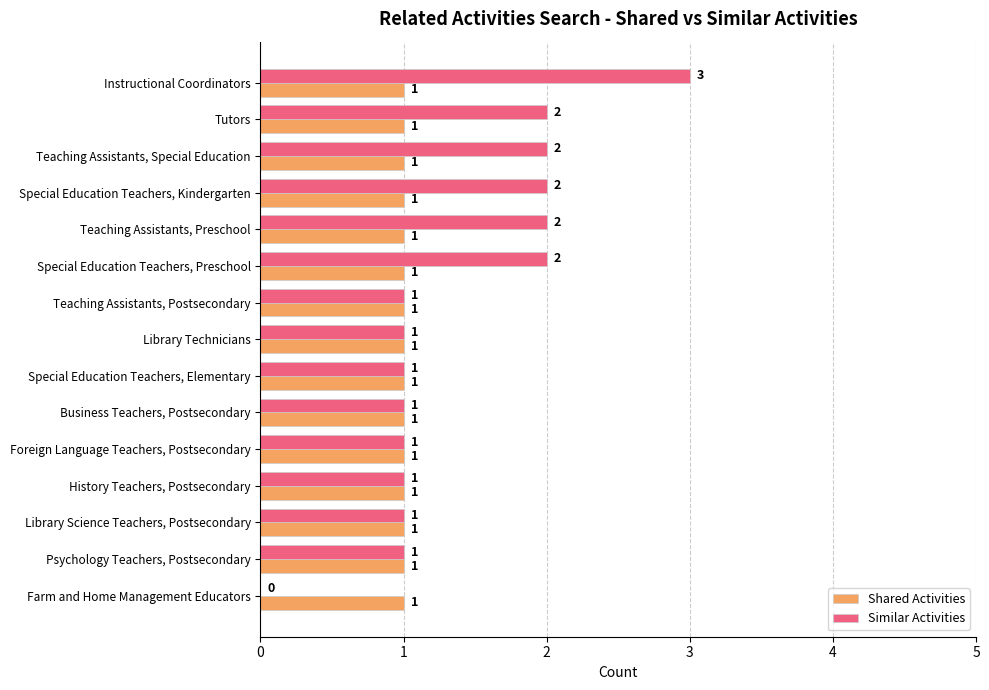

What is the average value of the Similar Activities series?

1